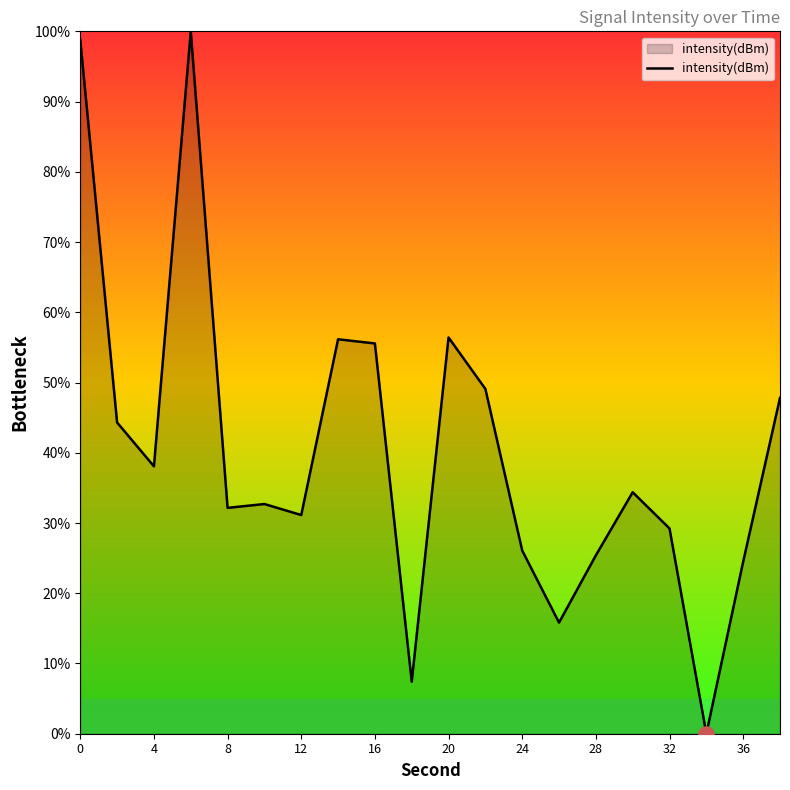

What is the maximum value shown in the chart?

100.0